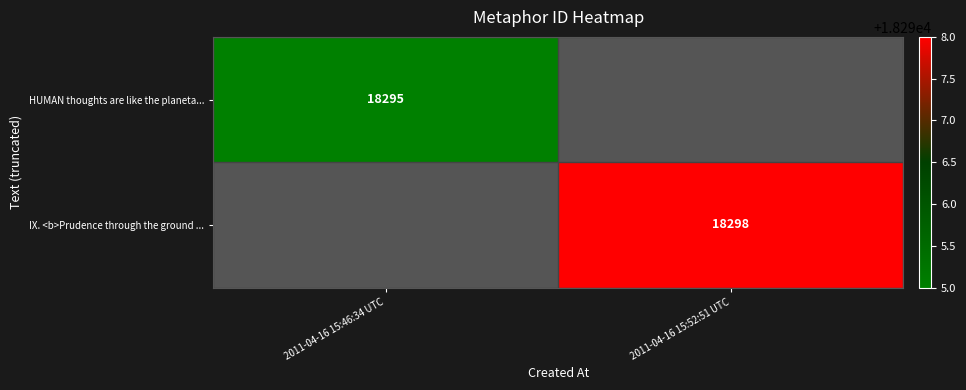

True or false: HUMAN thoughts are like the planeta... has a value of 18295 at 2011-04-16 15:46:34 UTC.

True